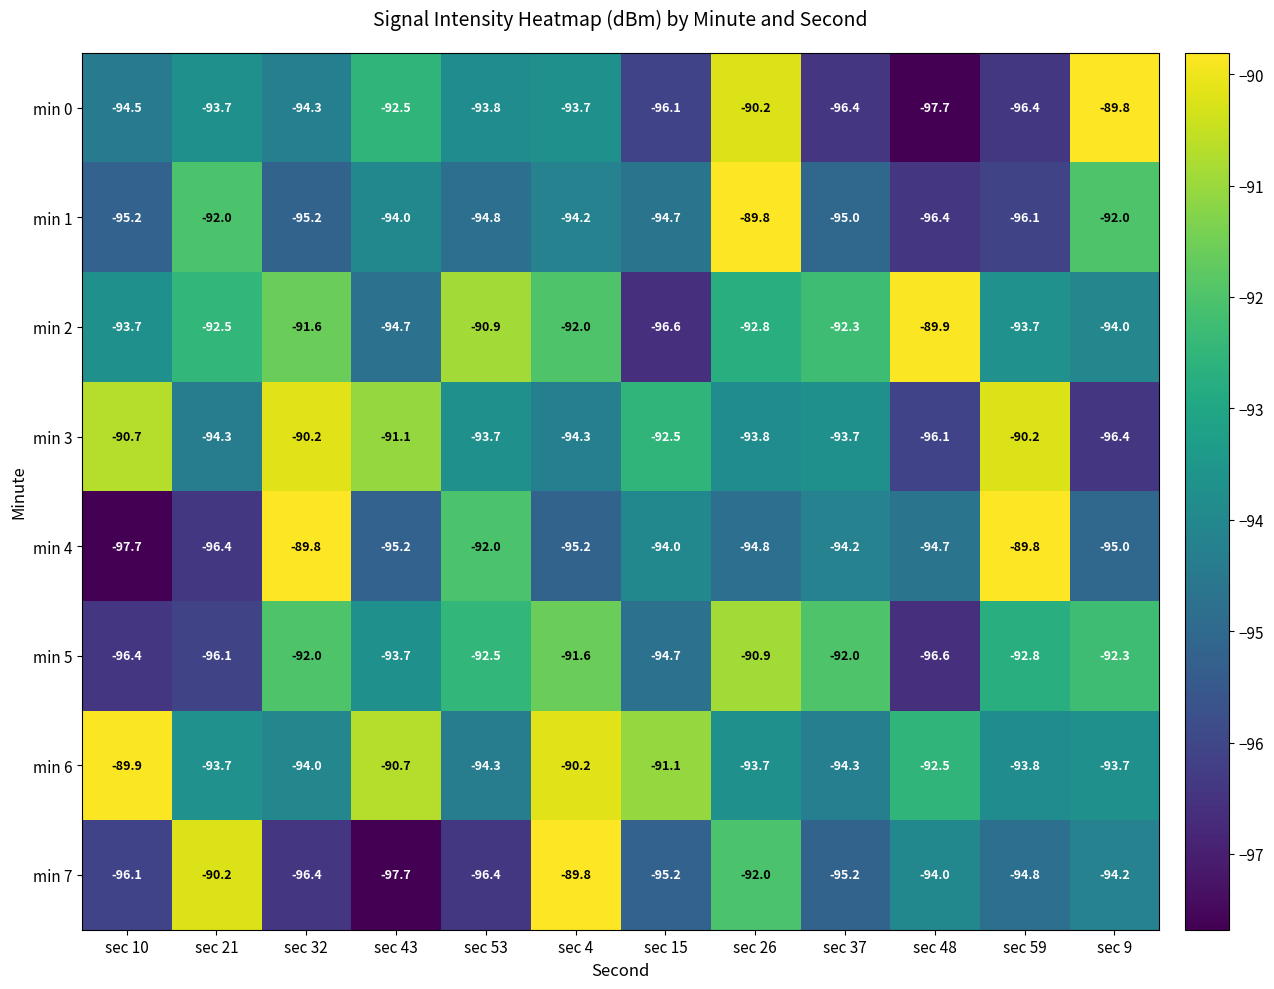

What is the total value across all series at sec 10?

-754.2